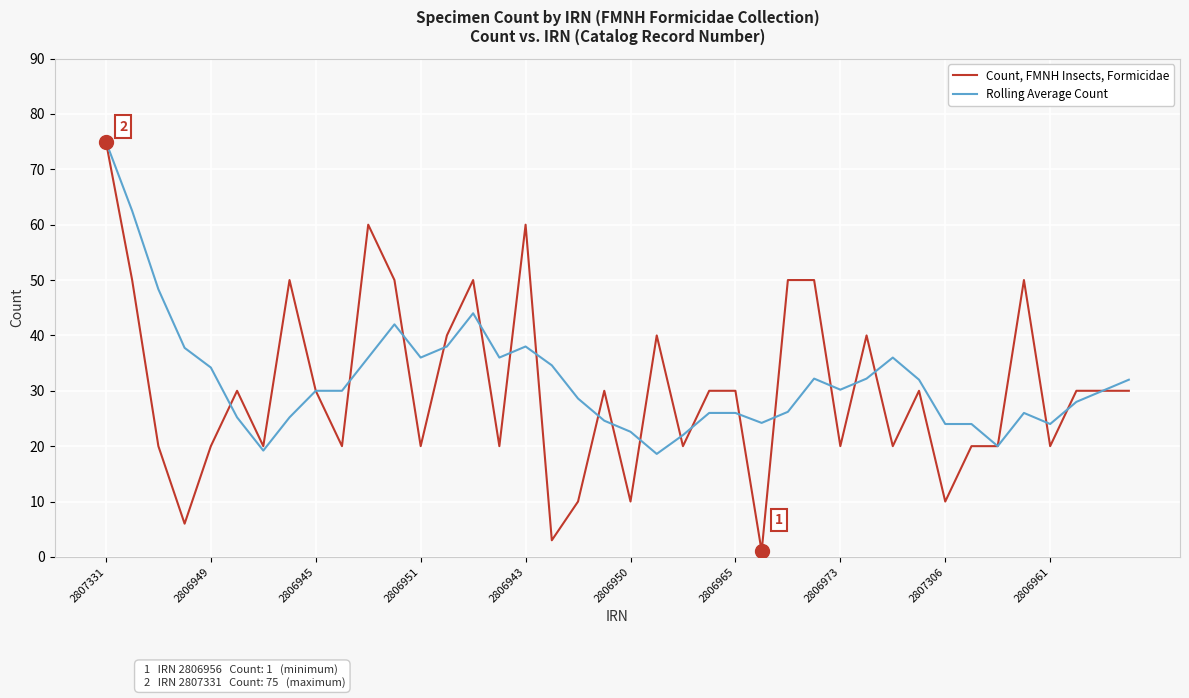

Which series has the largest range (max minus min)?

Count, FMNH Insects, Formicidae